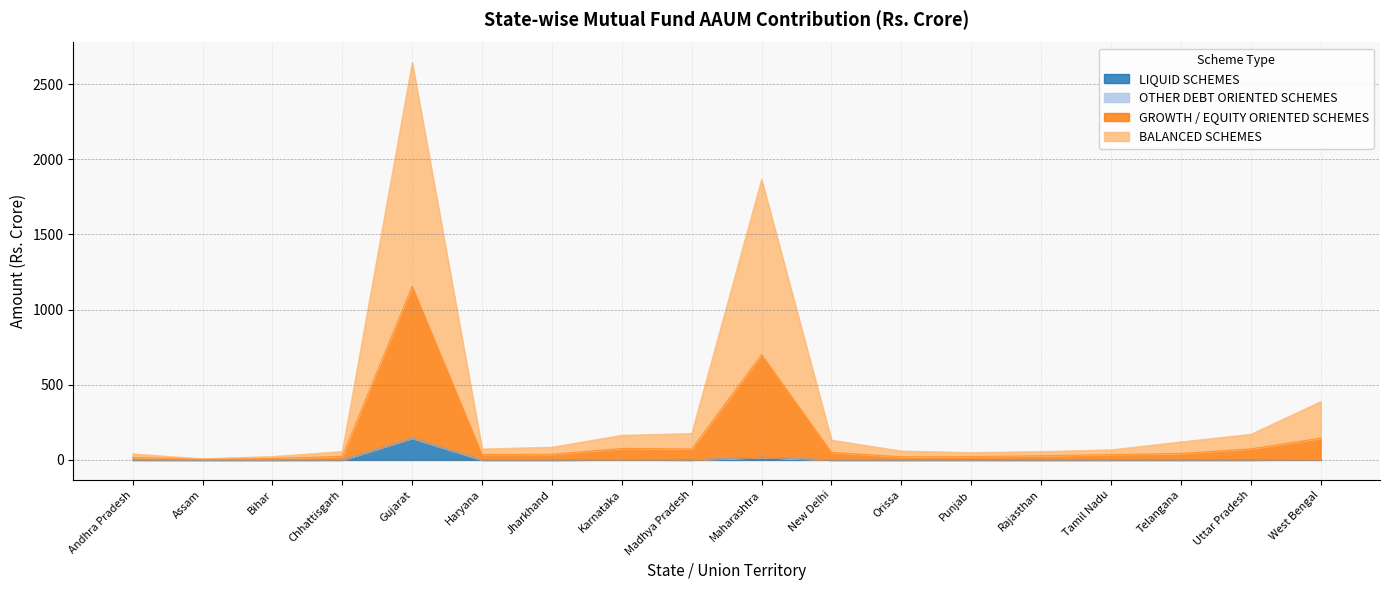

Which category has the highest value in the LIQUID SCHEMES series?

Gujarat